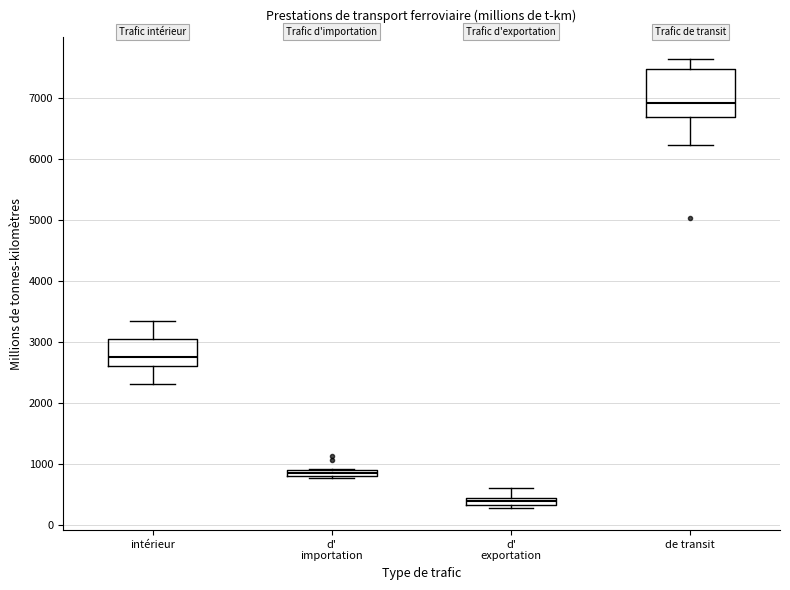

Where does the median line of the box for intérieur sit on the y-axis? The values are not printed on the chart, so give them approximately, as read against the axis.

2700